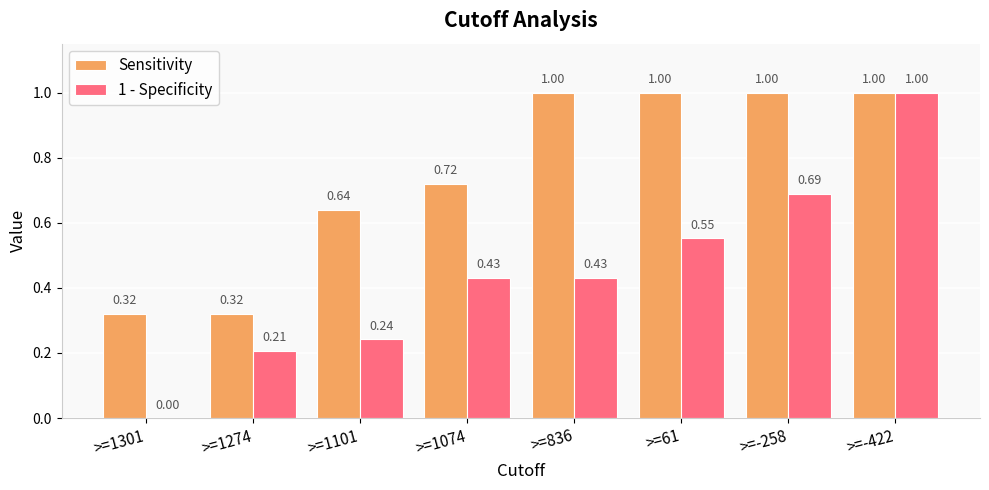

How many values in 1 - Specificity are above zero?

7